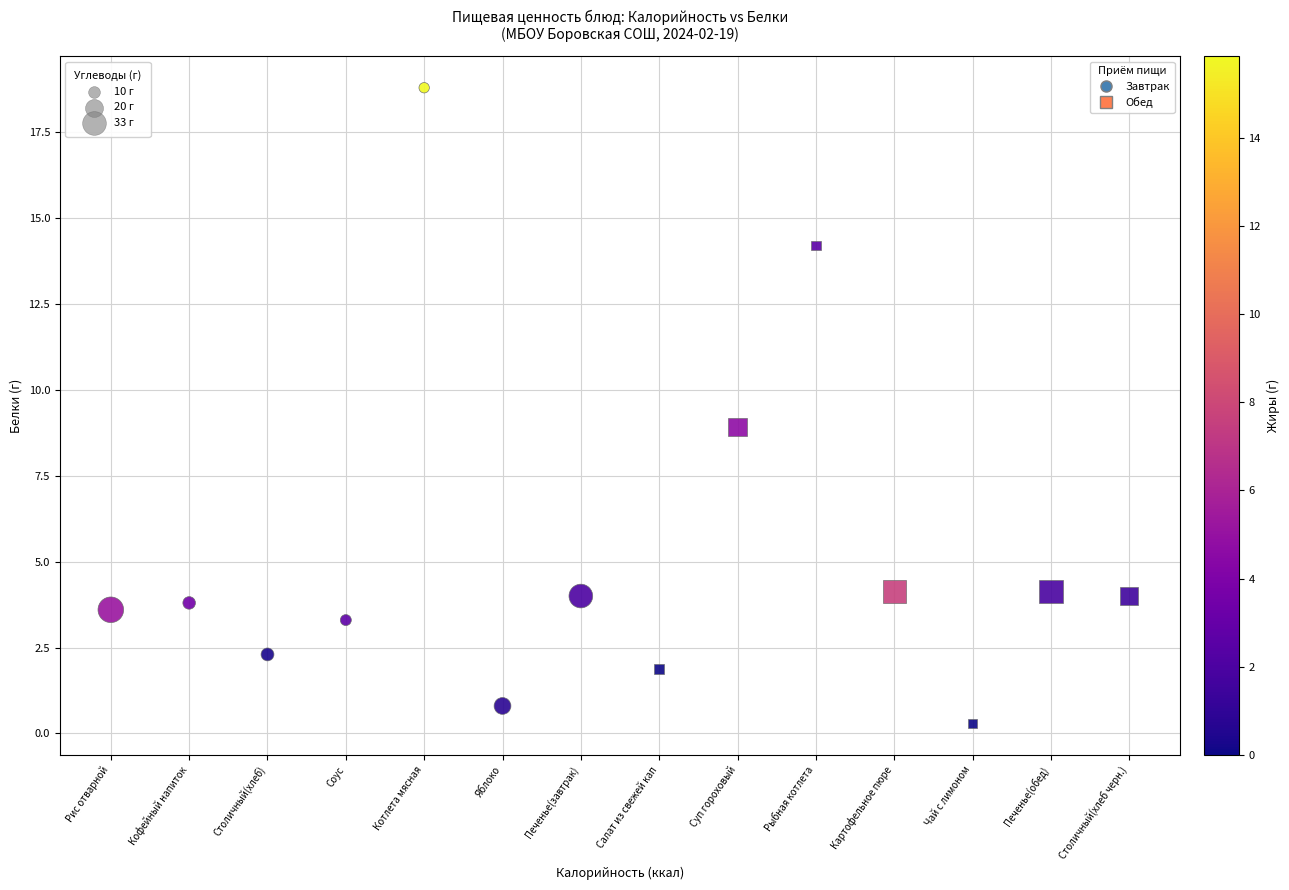

Which series contains the lowest Y value?

Обед